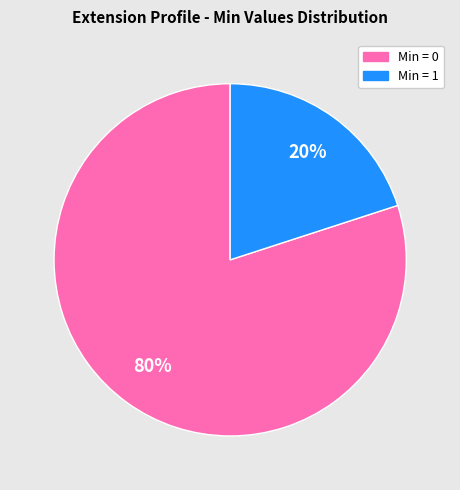

Is there any slice that represents more than half of the pie?

Yes